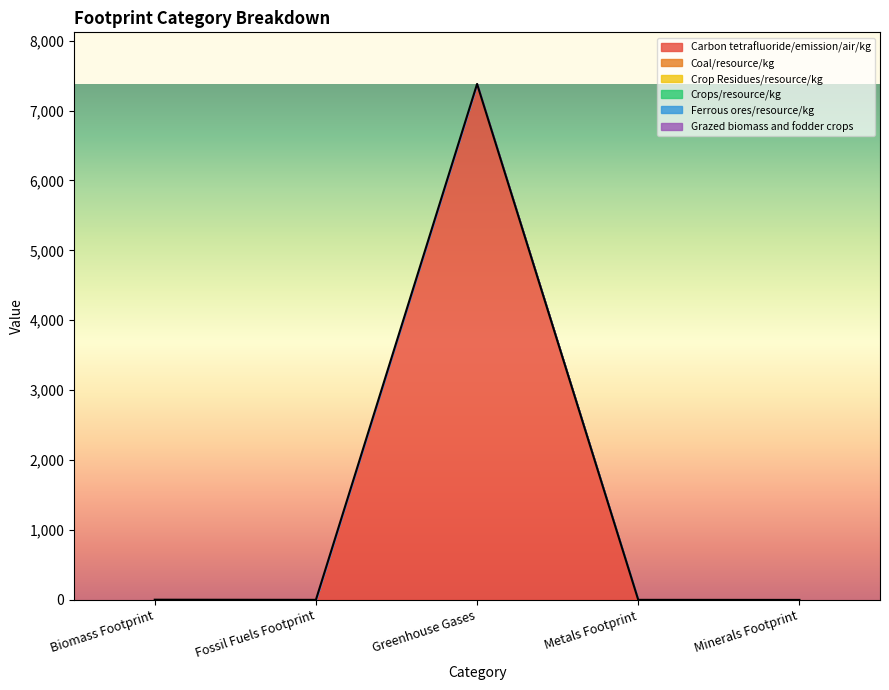

Does the chart display data point markers on the line(s)?

No